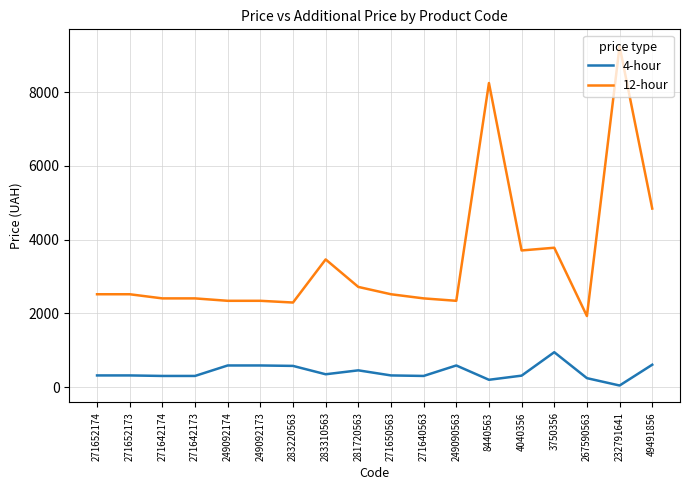

What is the minimum value for 12-hour?

1926.0